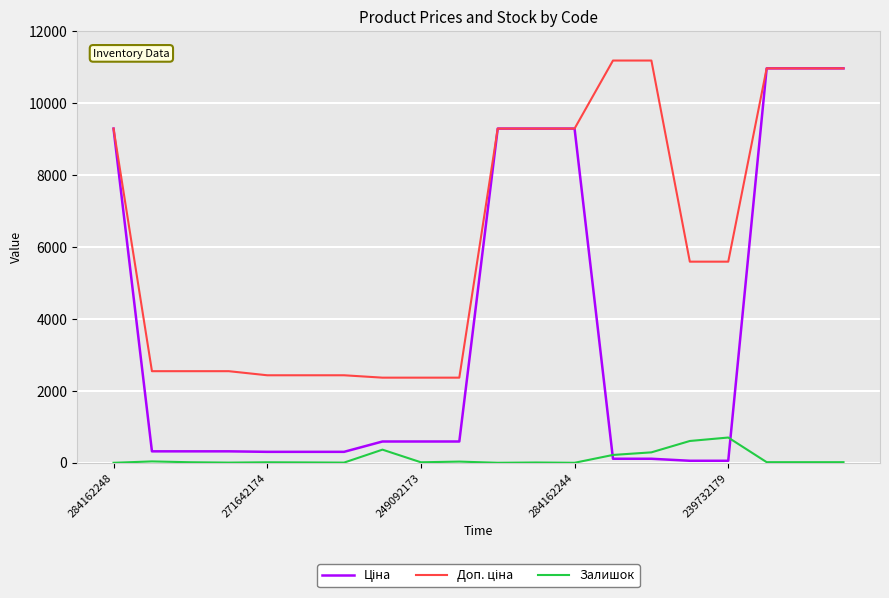

What is the greatest value displayed?

11182.0